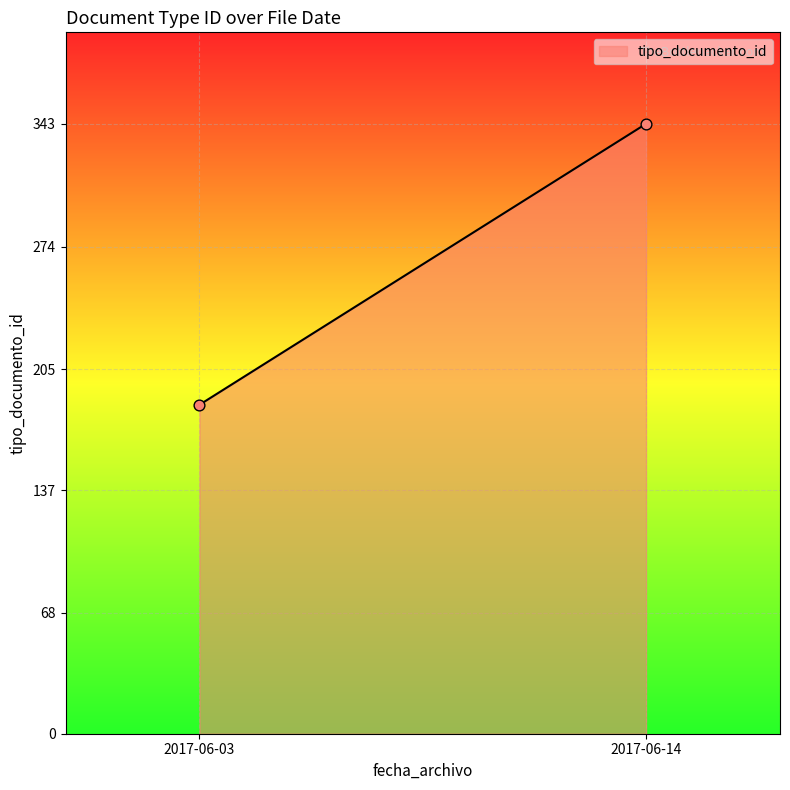

What is the range of Y values (max minus min)?

158